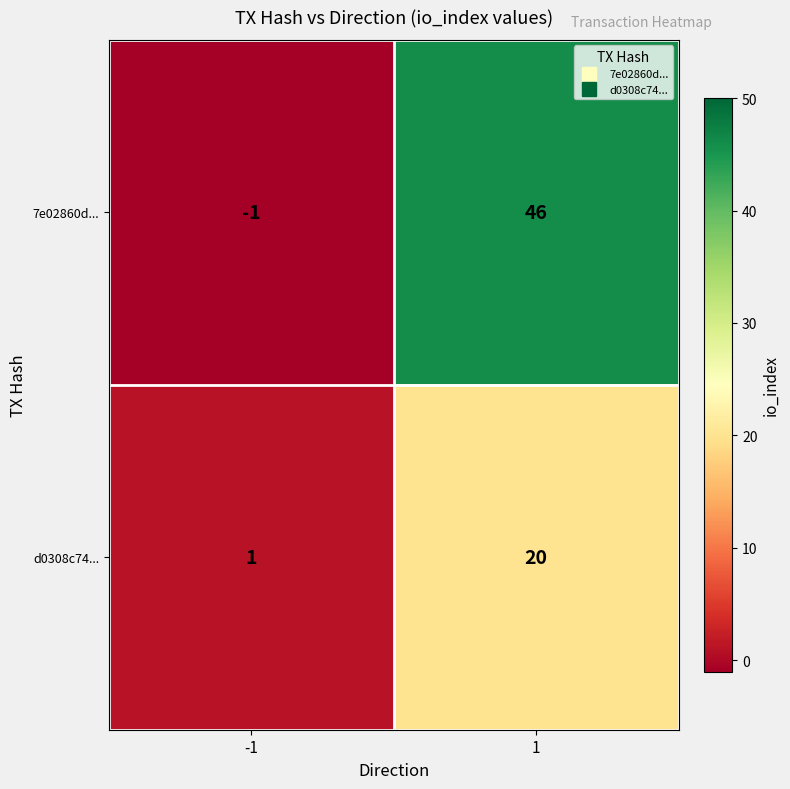

The d0308c74... series shows 1 at -1. True or false?

True